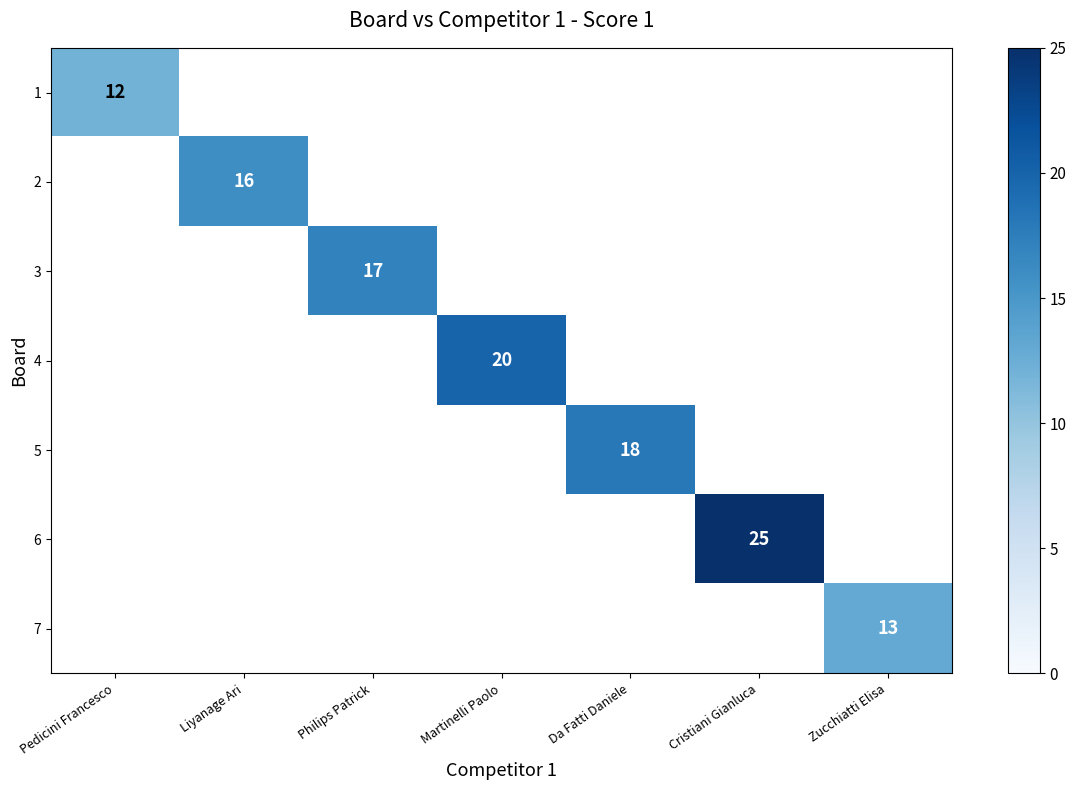

At how many categories does at least one series exceed 23?

1